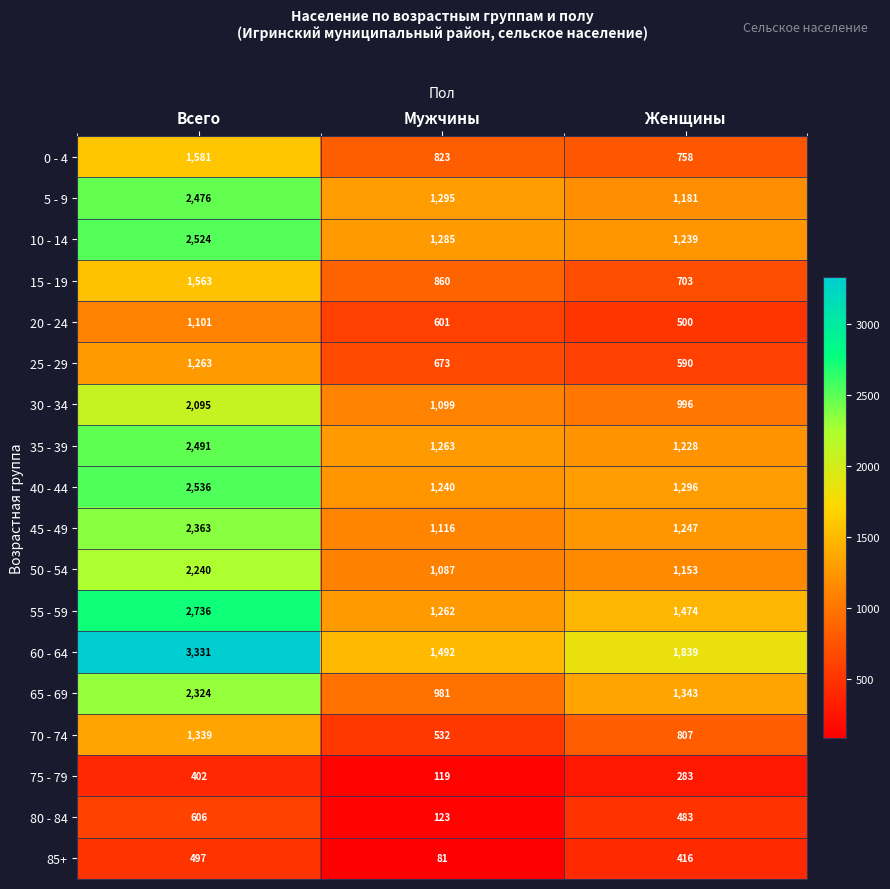

At which category does the chart reach its peak across all series?

Всего